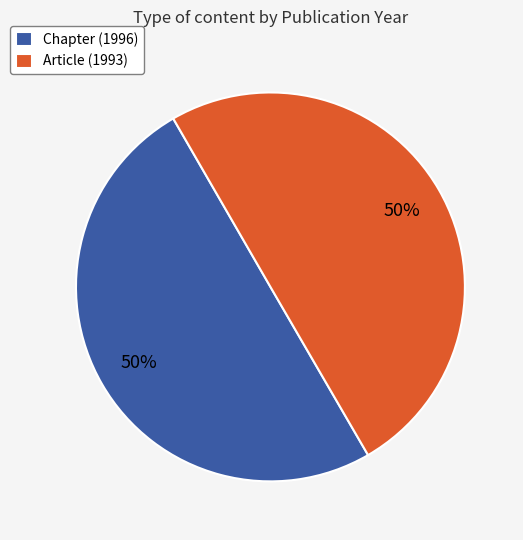

Is the sum of Chapter (1996) and Article (1993) greater than half?

Yes